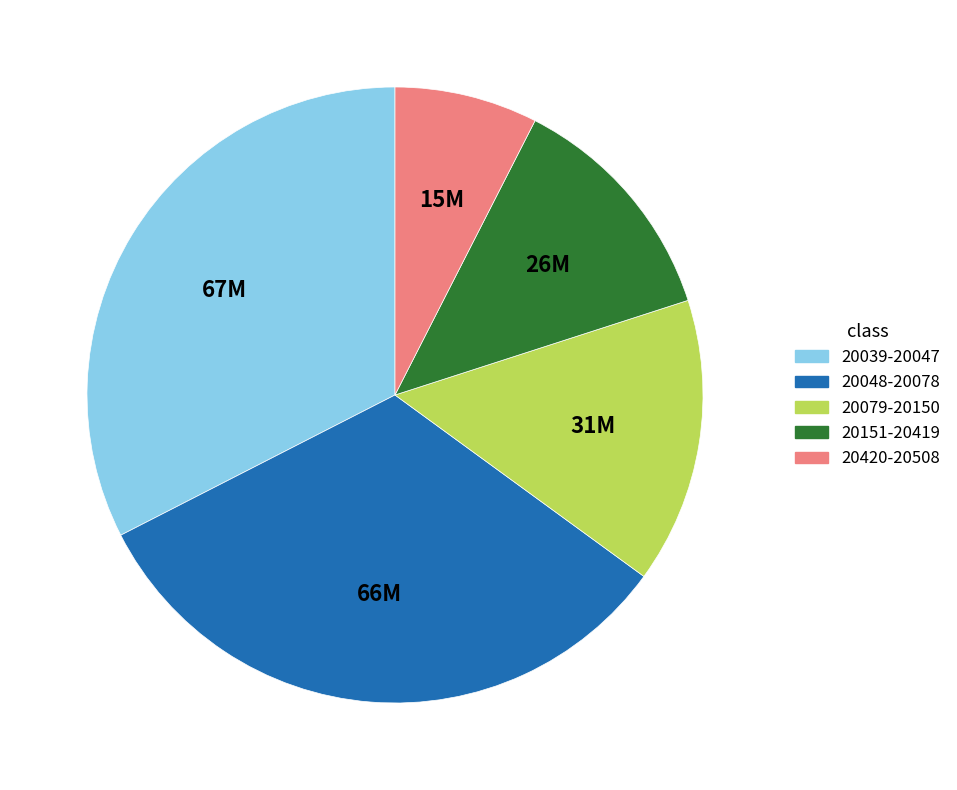

Is there a majority slice in this chart?

No